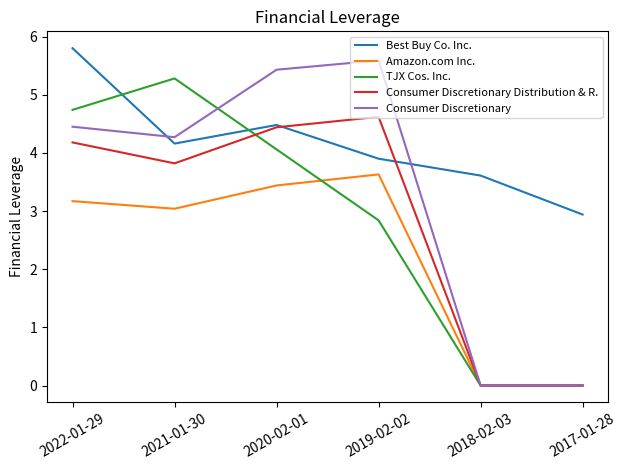

What position from the left is 2018-02-03?

5